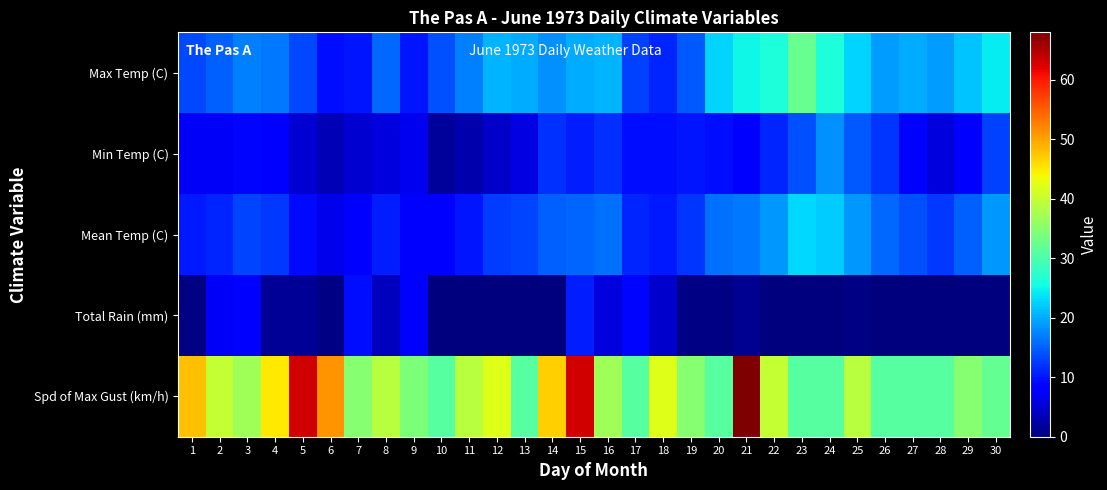

How many data points does each series have?

30